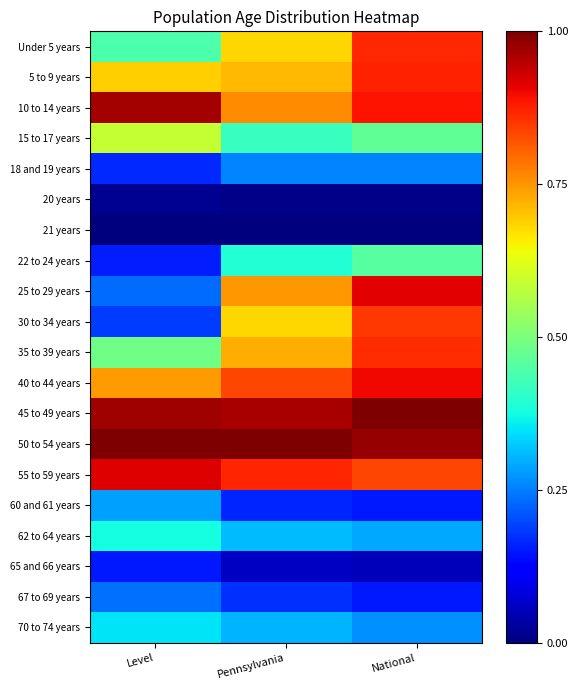

Reading left to right, transcribe all the data shown in this chart.

Under 5 years: Level=0.4	Pennsylvania=0.7	National=0.9
5 to 9 years: Level=0.7	Pennsylvania=0.7	National=0.9
10 to 14 years: Level=1.0	Pennsylvania=0.8	National=0.9
15 to 17 years: Level=0.6	Pennsylvania=0.4	National=0.5
18 and 19 years: Level=0.2	Pennsylvania=0.3	National=0.3
20 years: Level=0.0	Pennsylvania=0.0	National=0.0
21 years: Level=0.0	Pennsylvania=0.0	National=0.0
22 to 24 years: Level=0.2	Pennsylvania=0.4	National=0.5
25 to 29 years: Level=0.2	Pennsylvania=0.7	National=0.9
30 to 34 years: Level=0.2	Pennsylvania=0.7	National=0.9
35 to 39 years: Level=0.5	Pennsylvania=0.7	National=0.9
40 to 44 years: Level=0.7	Pennsylvania=0.8	National=0.9
45 to 49 years: Level=1.0	Pennsylvania=1.0	National=1.0
50 to 54 years: Level=1.0	Pennsylvania=1.0	National=1.0
55 to 59 years: Level=0.9	Pennsylvania=0.9	National=0.8
60 and 61 years: Level=0.3	Pennsylvania=0.2	National=0.2
62 to 64 years: Level=0.4	Pennsylvania=0.3	National=0.3
65 and 66 years: Level=0.1	Pennsylvania=0.1	National=0.1
67 to 69 years: Level=0.2	Pennsylvania=0.2	National=0.2
70 to 74 years: Level=0.3	Pennsylvania=0.3	National=0.3